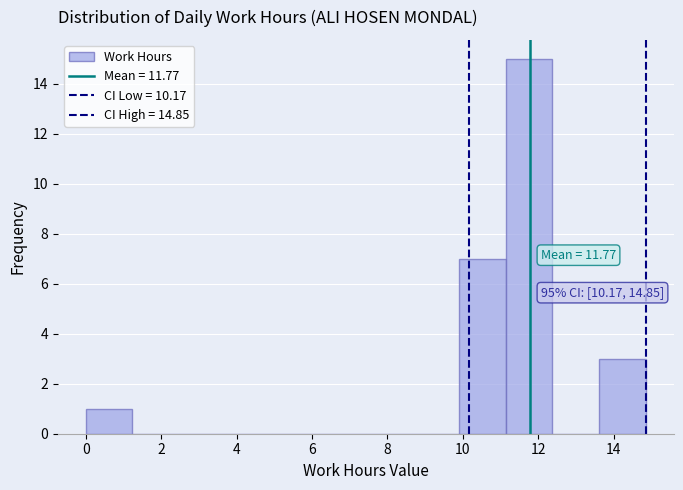

Over which range of the x-axis is the bar tallest?

11.2 to 12.4